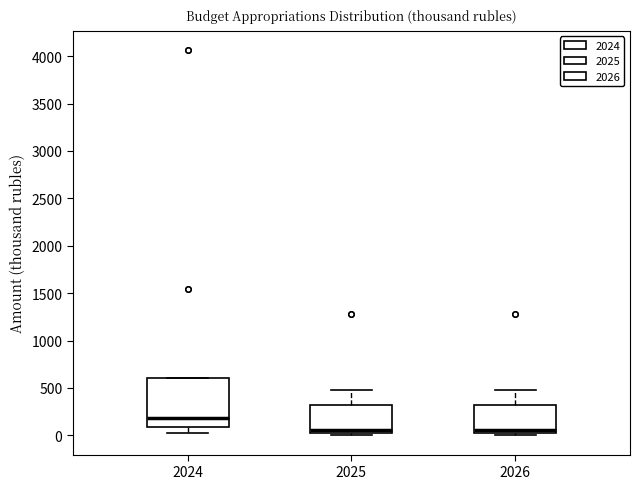

Reading left to right, transcribe this box plot: for each box, give where its median line is, the range the box spans, and where its two whiskers end, as read against the y-axis. The values are not printed on the chart, so give them approximately, as read against the axis.

2024: median 200, box 100 to 600, whiskers 0 to 600
2025: median 50, box 0 to 300, whiskers 0 (just below the box's lower edge) to 500
2026: median 50, box 0 to 300, whiskers 0 (just below the box's lower edge) to 500